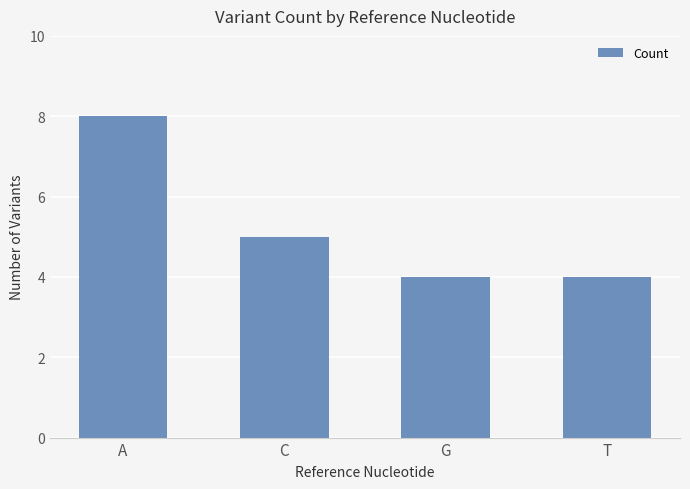

Approximately how many times larger is the value at A compared to G?

2.0